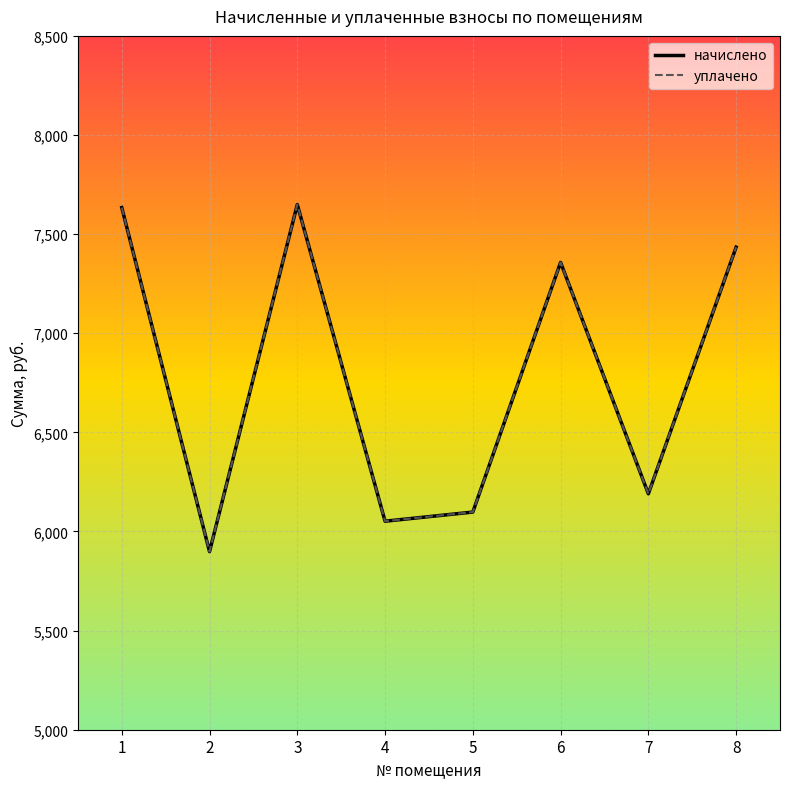

True or false: начислено and уплачено intersect in this chart.

False